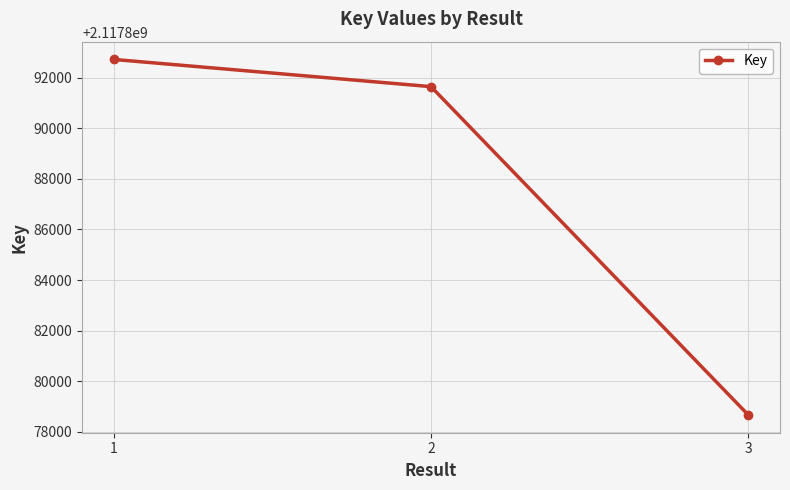

What is the difference between the maximum and minimum values?

14049